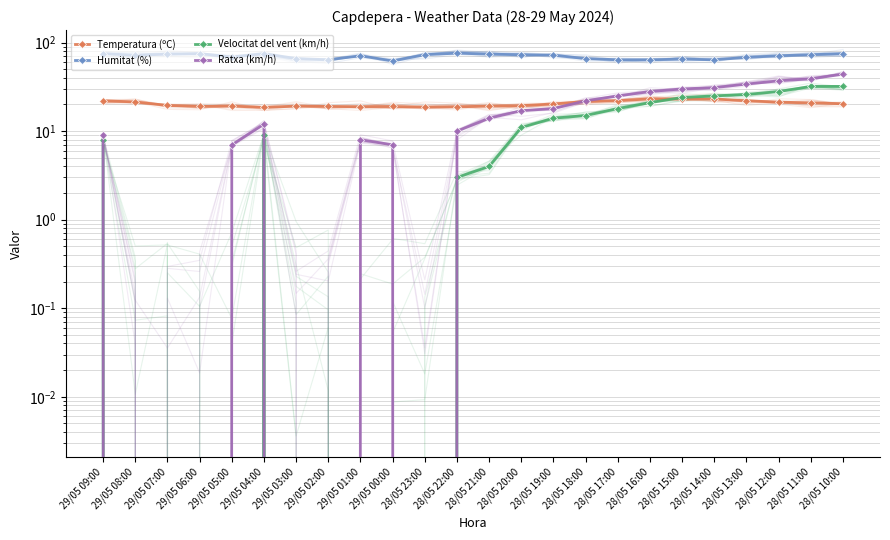

In Velocitat del vent (km/h), how many points are higher than both neighbors (excluding endpoints)?

1